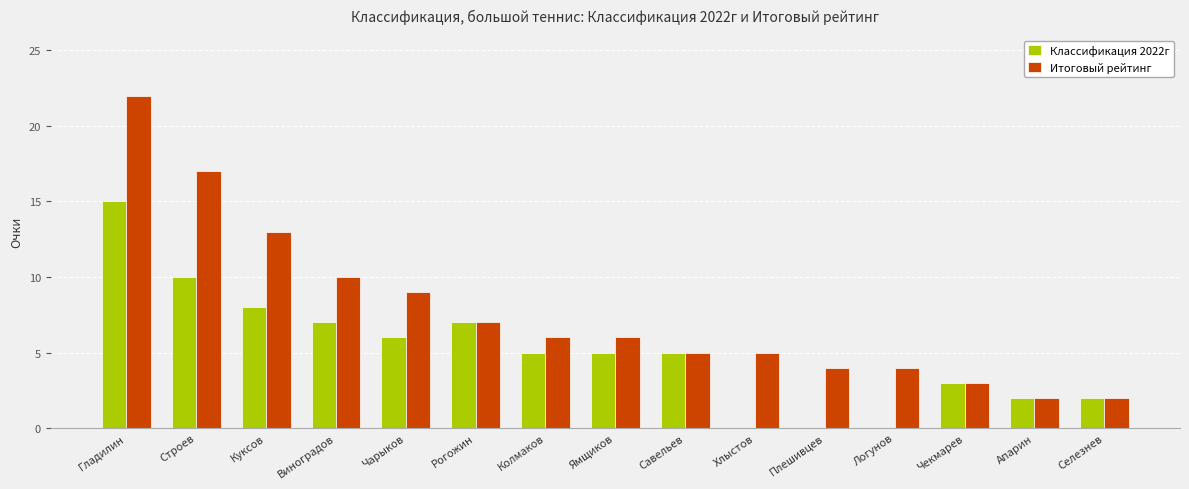

Which series changed the most between Чарыков and Апарин?

Итоговый рейтинг